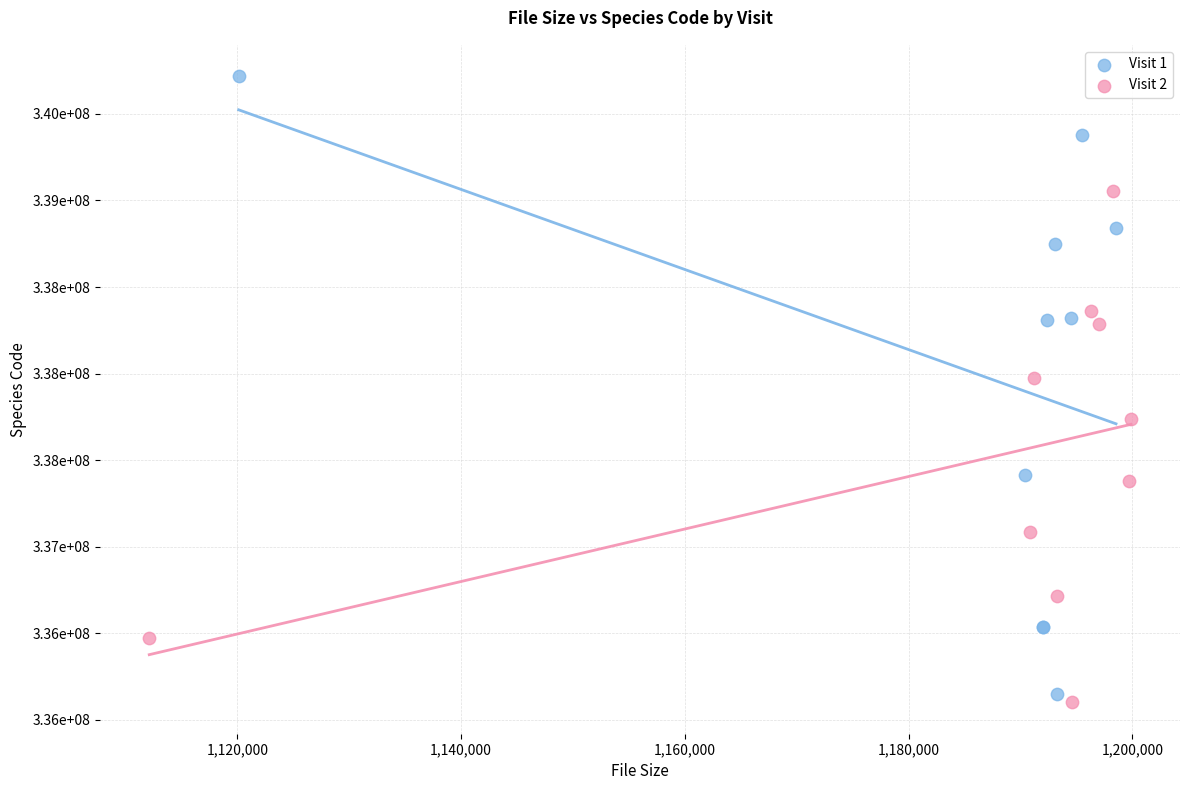

Which series has the largest Y range (max minus min)?

Visit 1